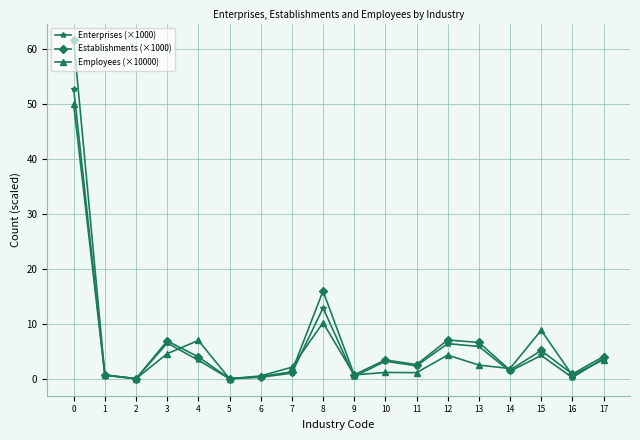

Which series has the widest spread of values?

Establishments (×1000)